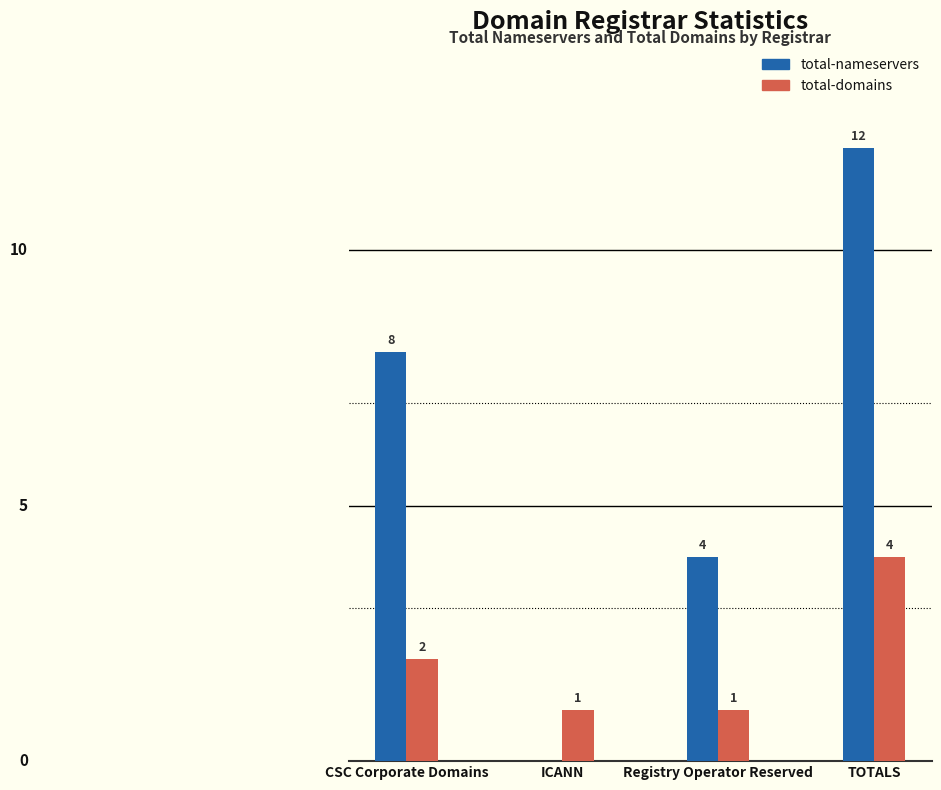

Is the value of total-domains at ICANN greater than the value of total-nameservers at TOTALS?

No